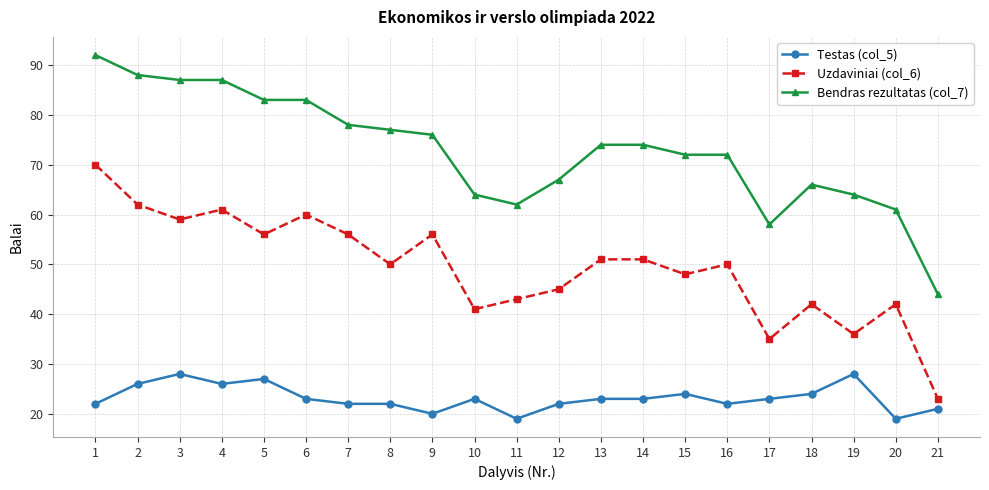

True or false: Testas (col_5) and Uzdaviniai (col_6) cross at least once.

False